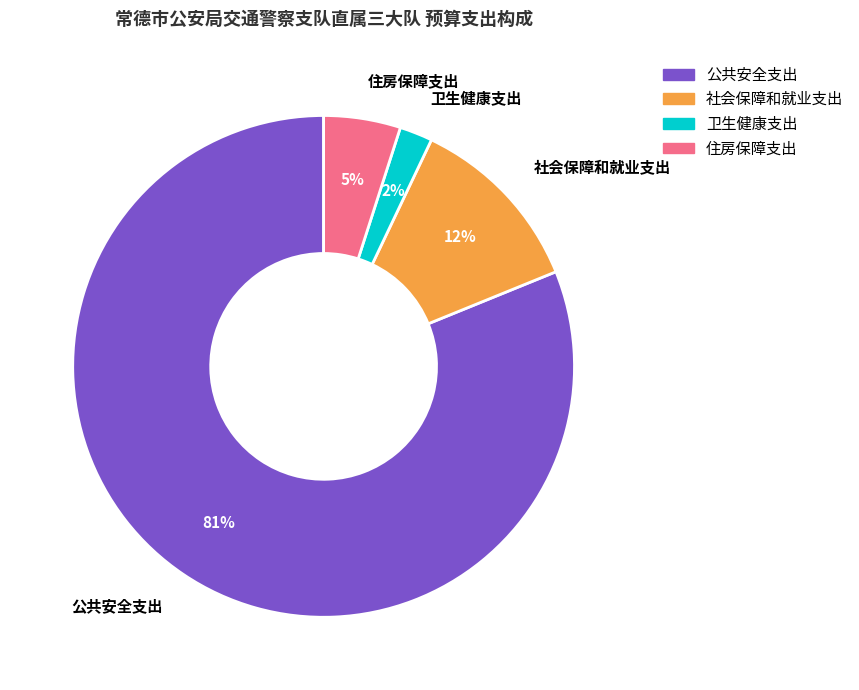

What is the majority slice?

公共安全支出